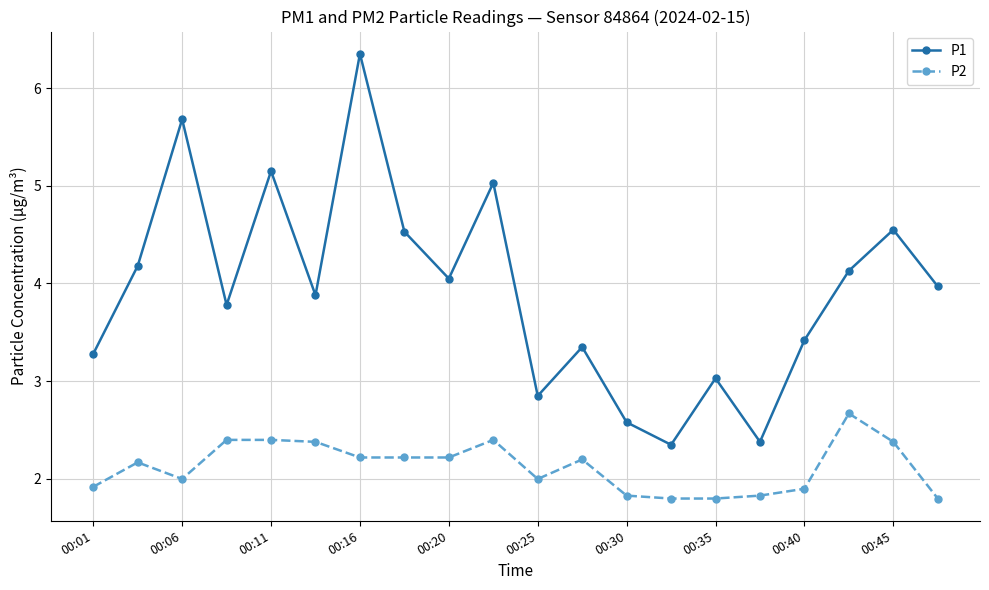

What is the value of the P1 point at the 8th from the left?

4.5